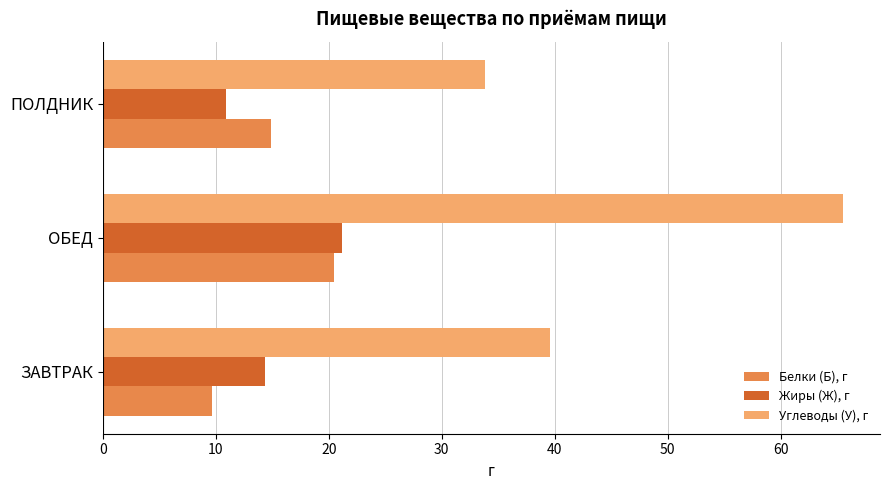

Rank the series by their maximum value, from lowest to highest.

Белки (Б), г, Жиры (Ж), г, Углеводы (У), г